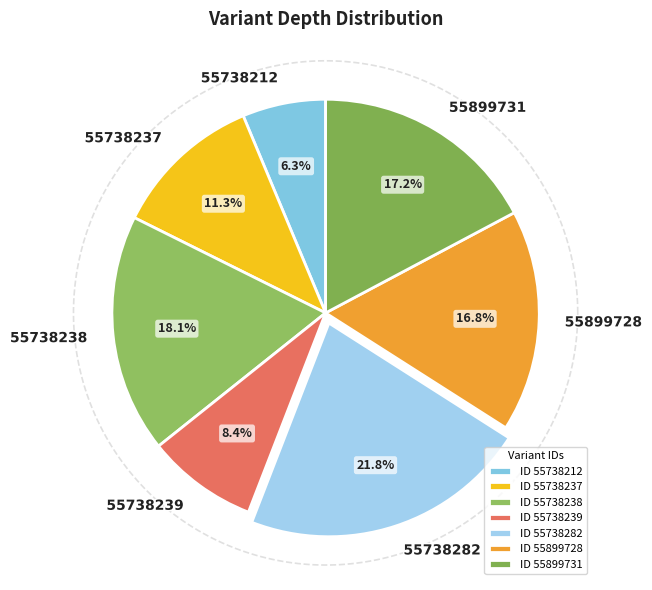

How many slices are in this pie chart?

7